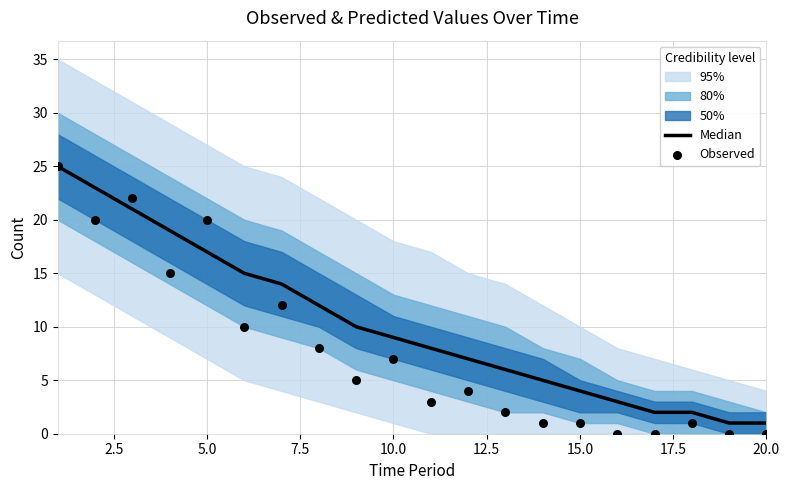

Which series contains the lowest Y value?

Observed